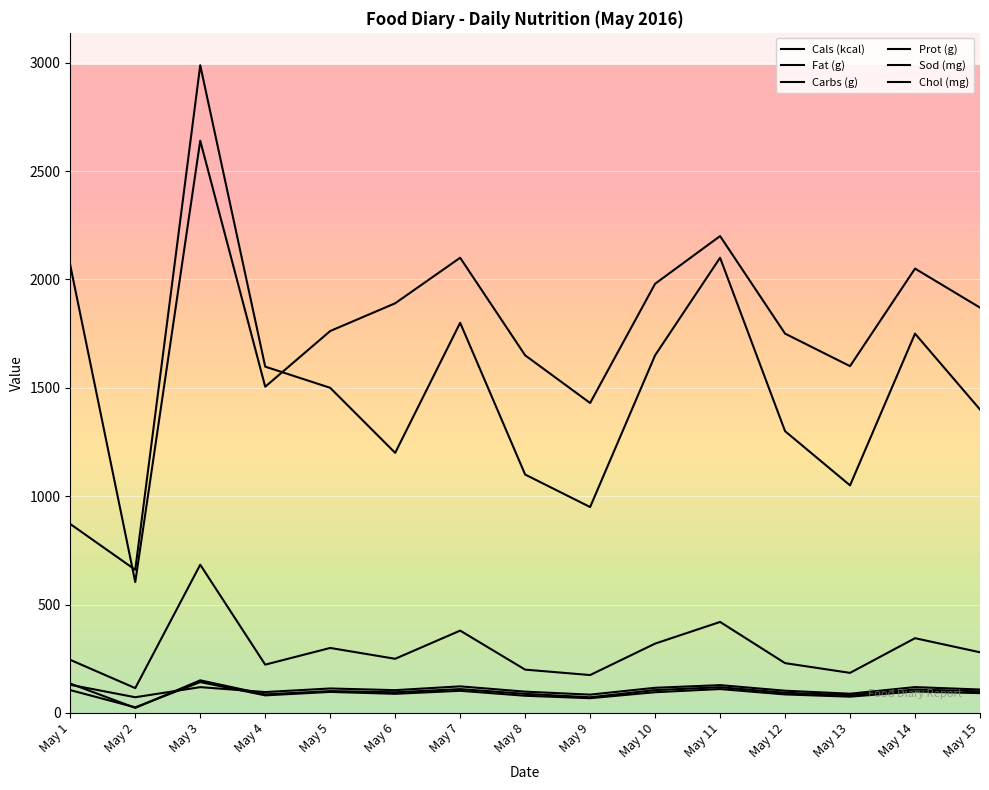

Where is the first local minimum for Carbs (g)?

May 2